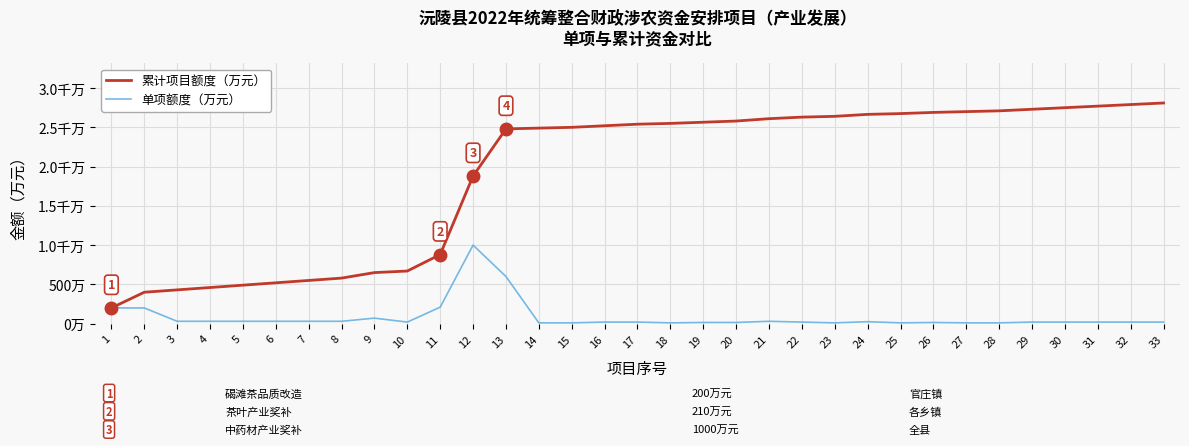

List the series in order of their overall mean, highest first.

累计项目额度（万元）, 单项额度（万元）